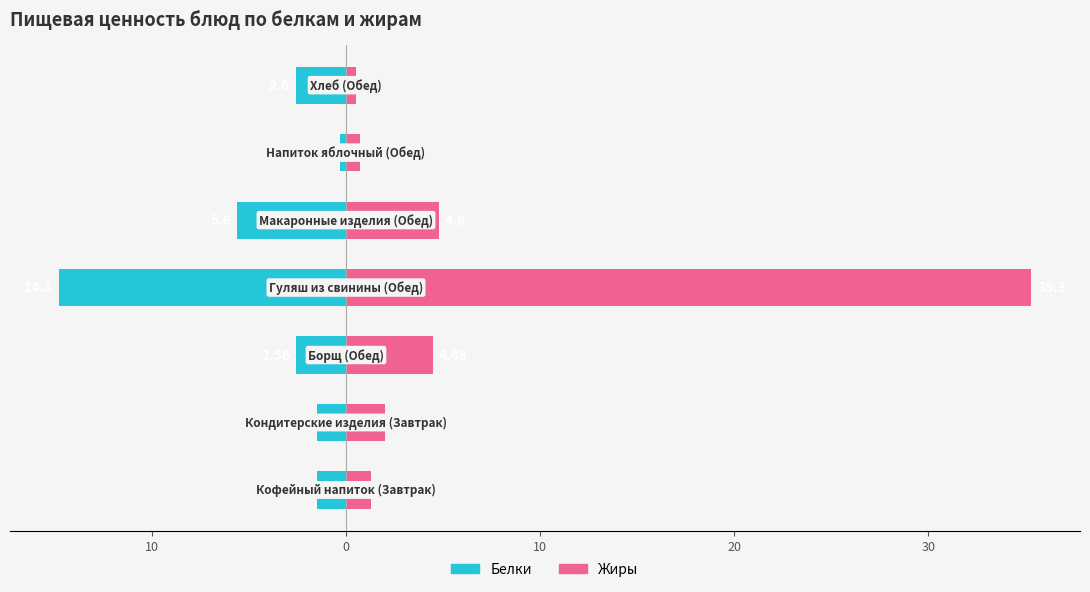

List the series in order of their peak value, lowest first.

Белки, Жиры